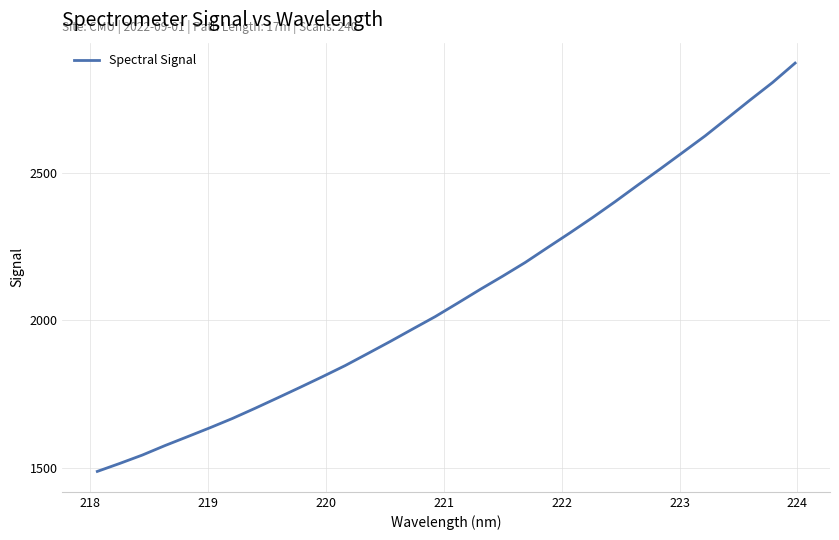

What is the smallest value displayed?

1487.7